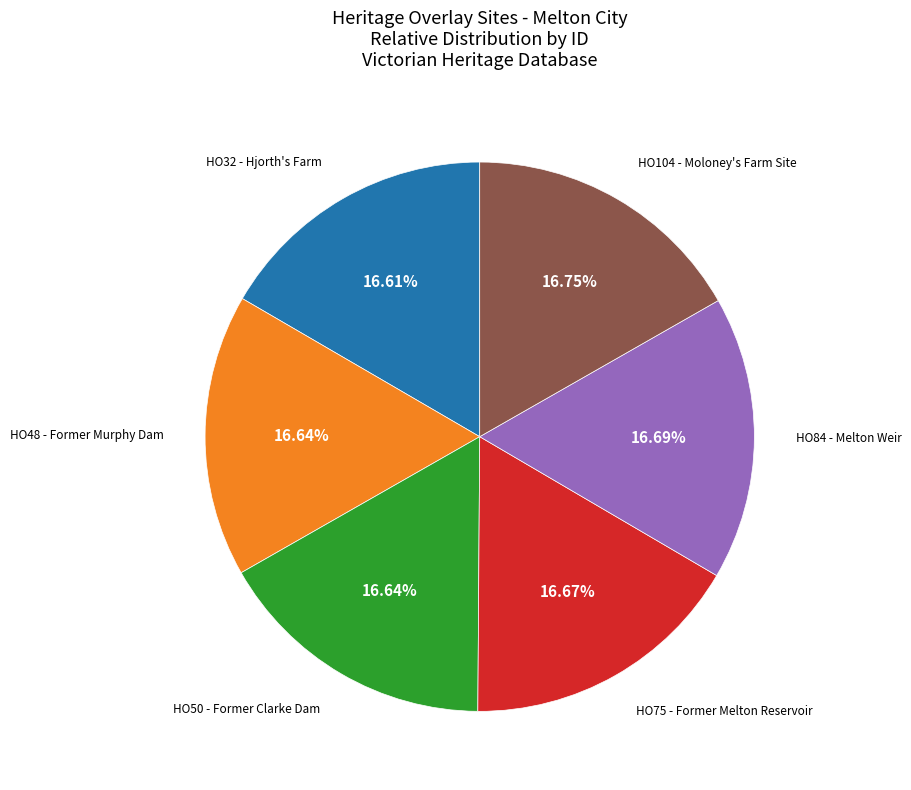

Is there a majority slice in this chart?

No